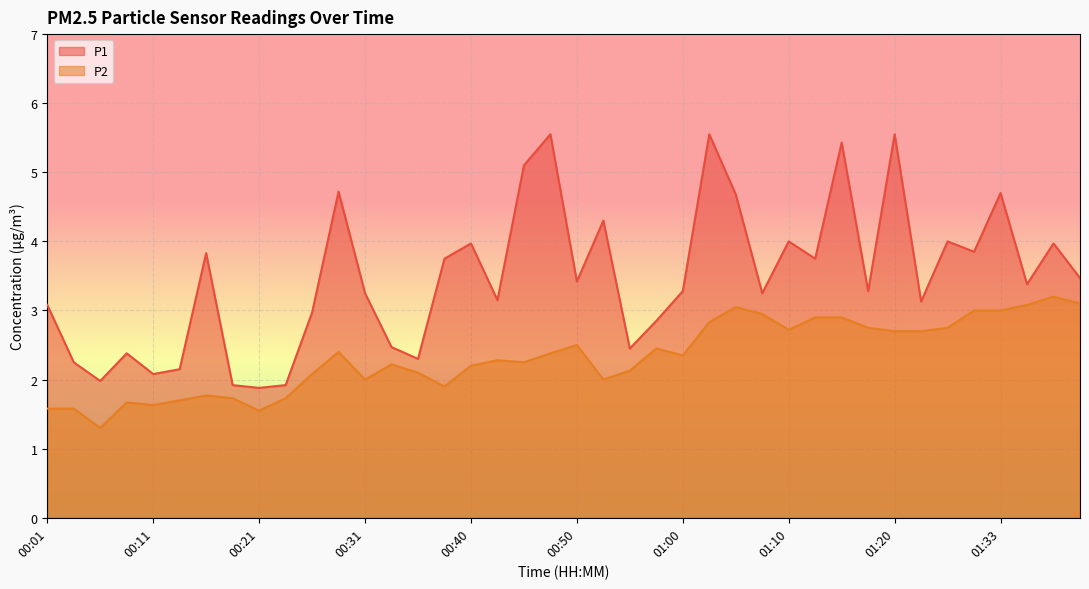

What is the highest value of the P1 series?

5.5